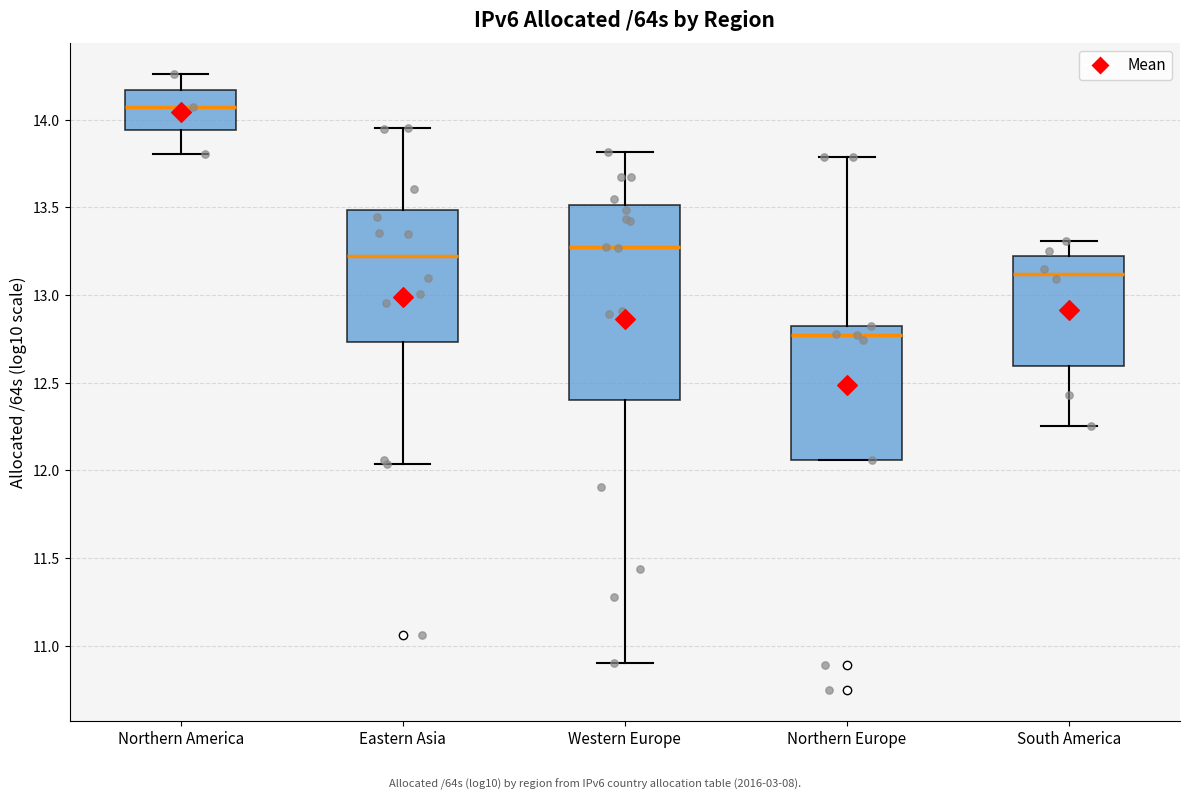

Which box is the tallest, from its lower edge to its upper edge?

Western Europe